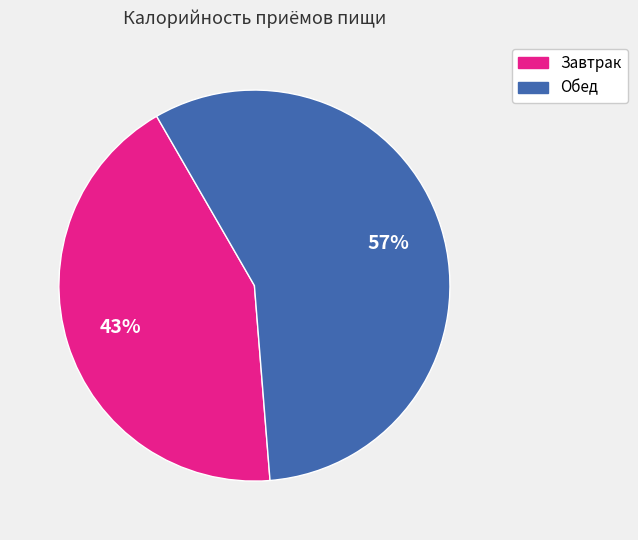

True or false: Обед accounts for 57% of the total.

True